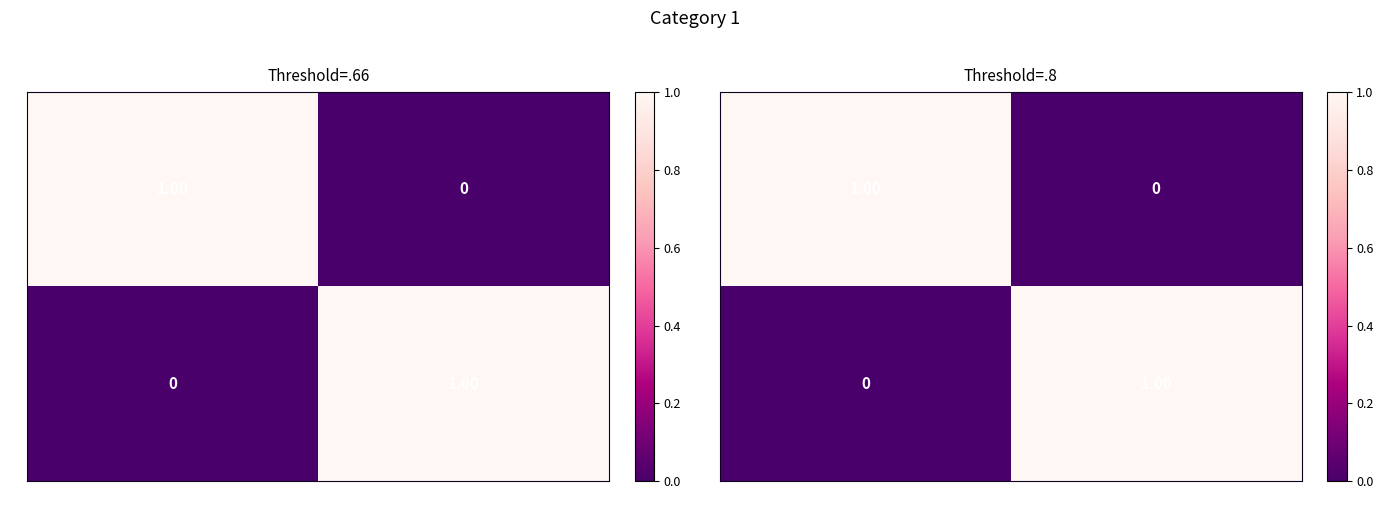

The 1 series shows -1 at 6:40. True or false?

False